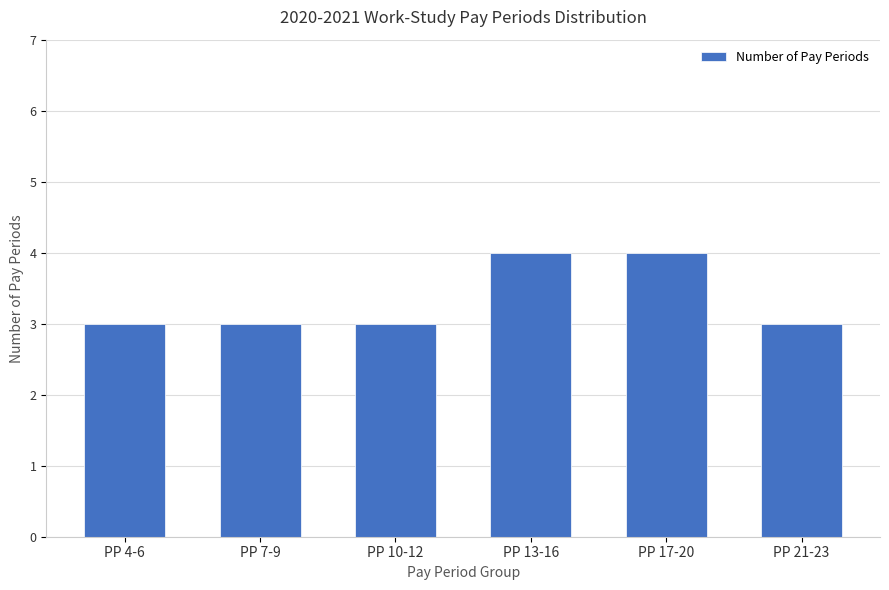

What is the average value?

3